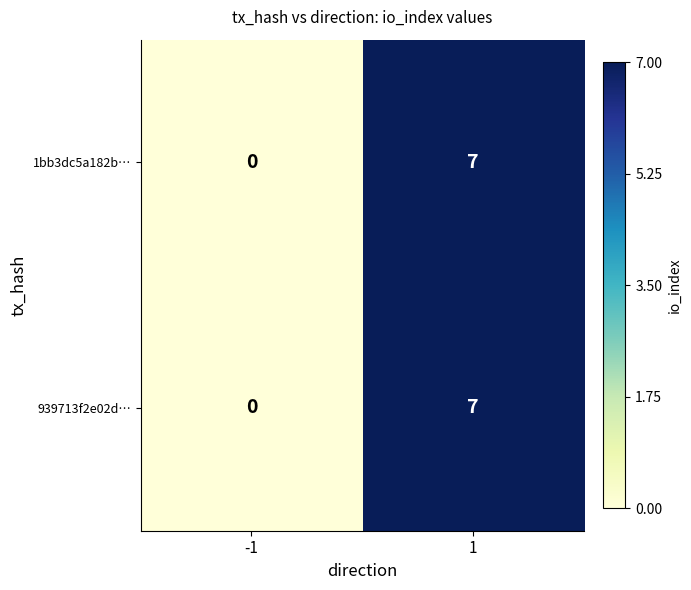

What is the difference between the maximum and minimum values in the 1bb3dc5a182b… series?

7